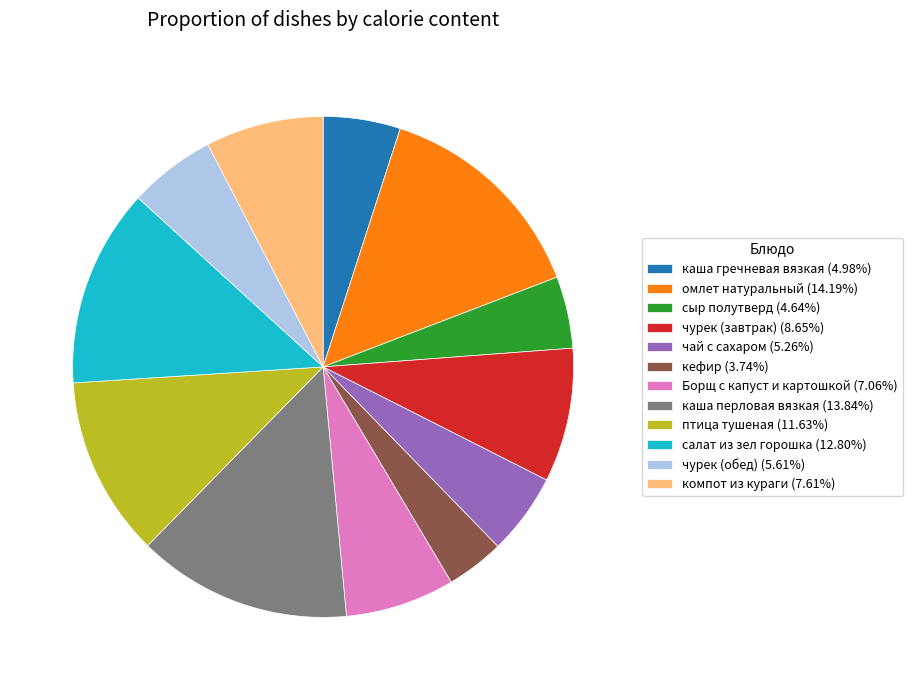

Approximately how many times larger is the value at омлет натуральный (14.19%) compared to Борщ с капуст и картошкой (7.06%)?

2.0